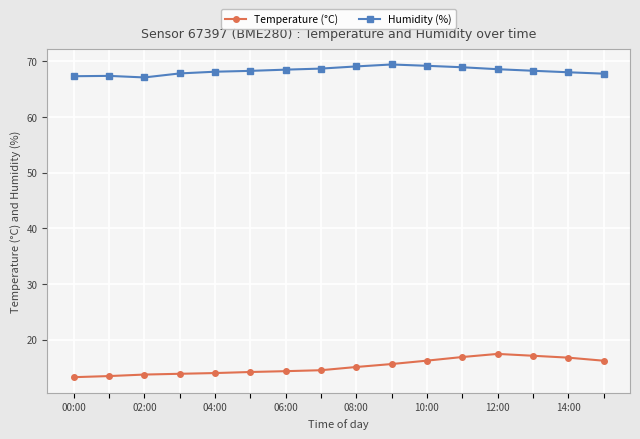

What is the value of the Humidity (%) point at the 11th from the left?

69.2